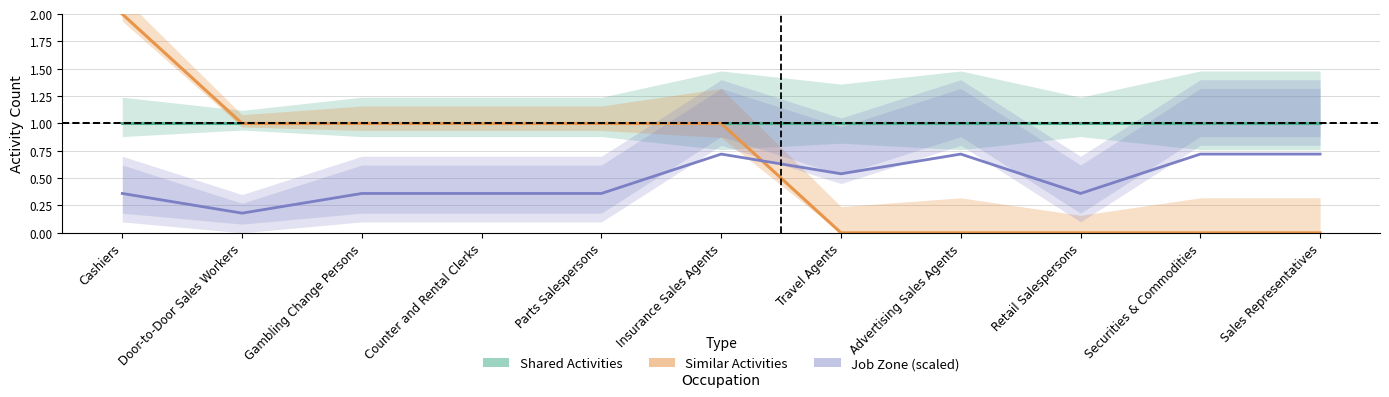

Which has a higher value, Travel Agents or Retail Salespersons?

Travel Agents